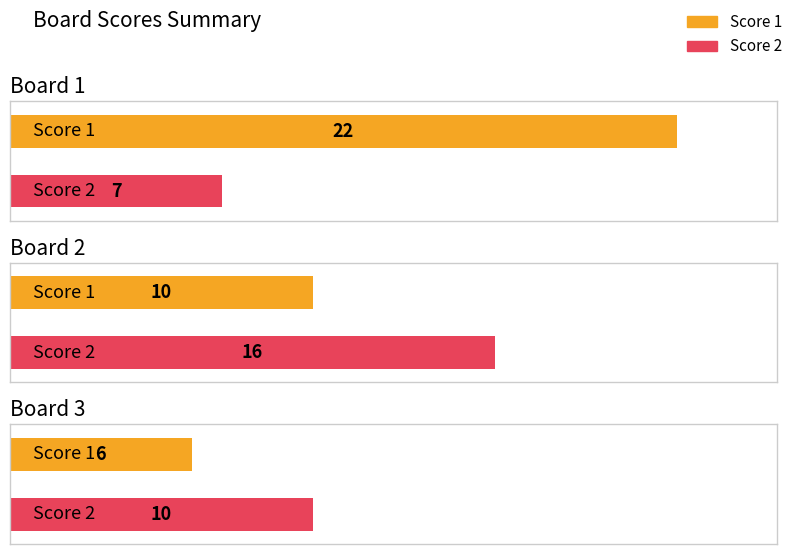

What are all the series names shown in the legend?

Score 1, Score 2